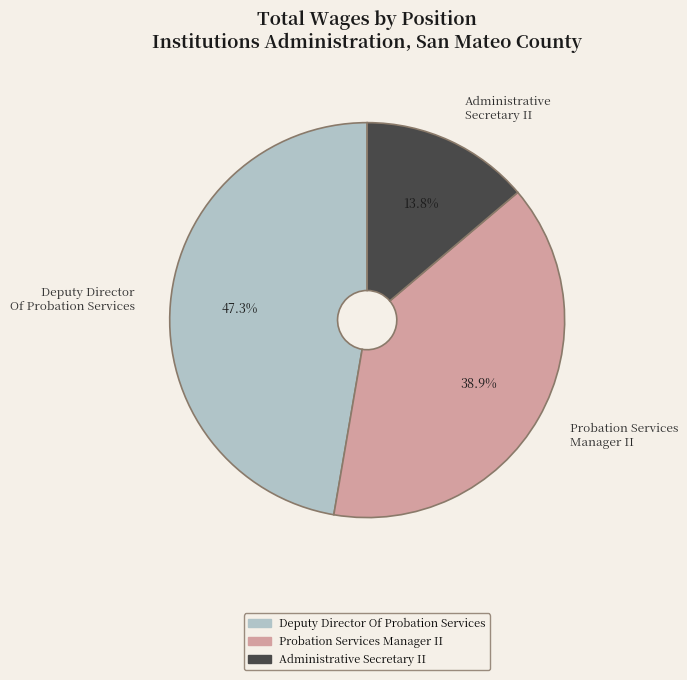

Is the sum of Administrative Secretary II and Deputy Director Of Probation Services greater than half?

Yes